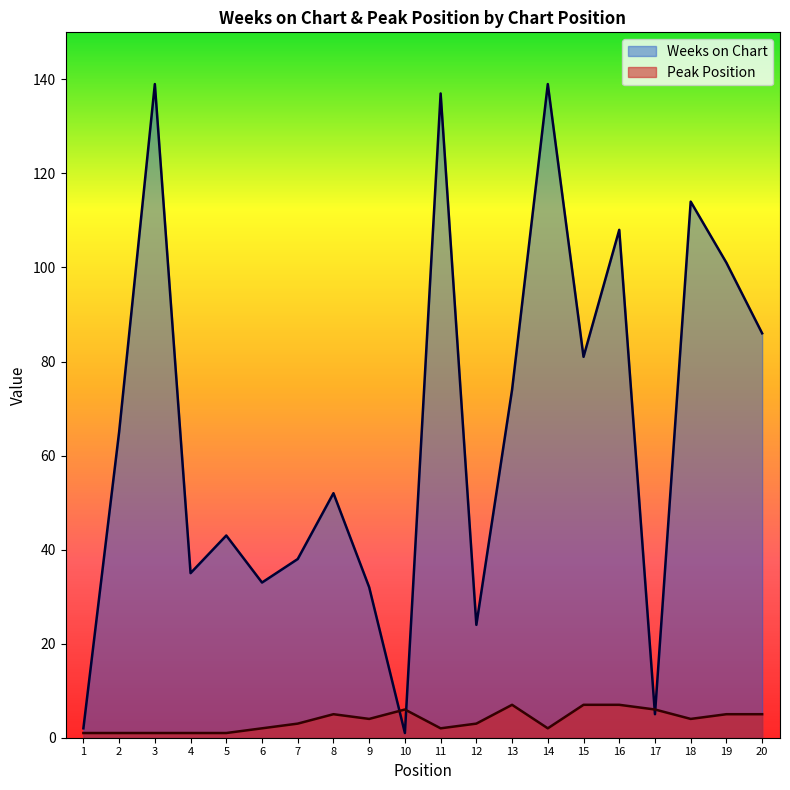

Which series ends up on top after the final intersection of Peak Position and Weeks on Chart?

Weeks on Chart